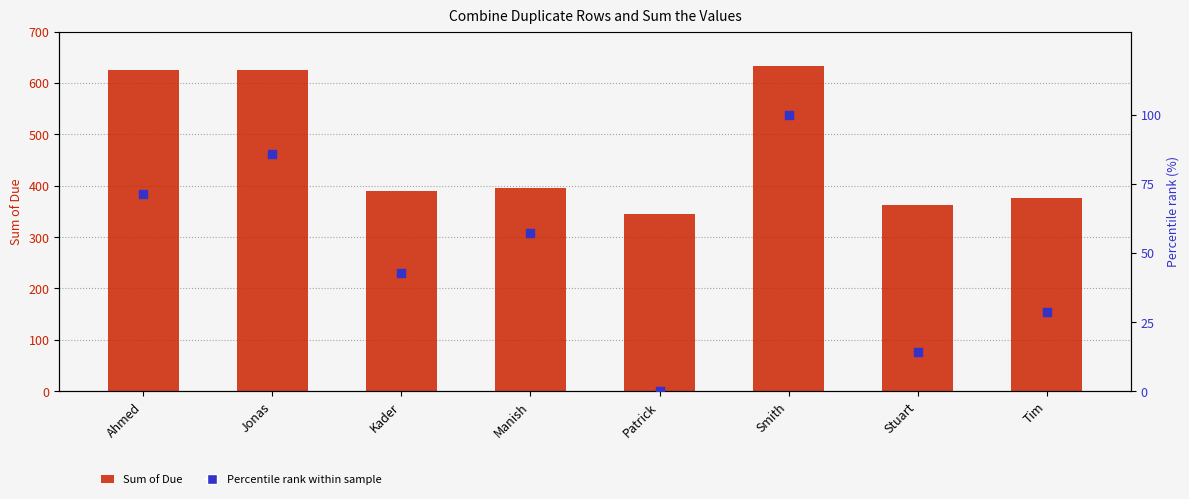

Which series reaches the minimum Y coordinate?

Percentile rank within sample